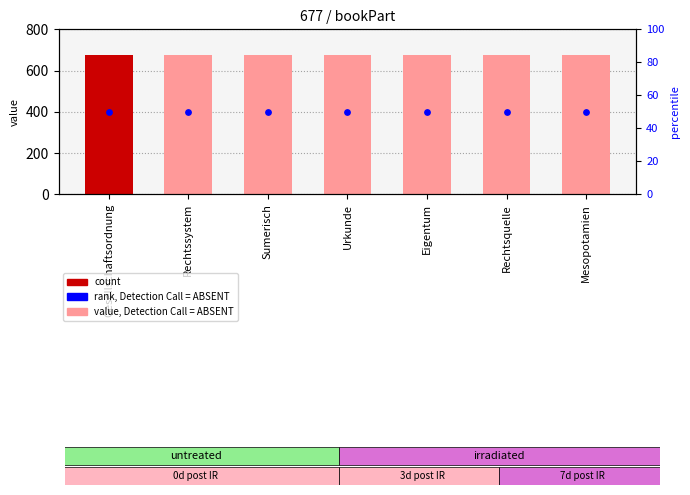

Is the value of col_0 at Rechtsquelle greater than the value of rank at Sumerisch?

Yes